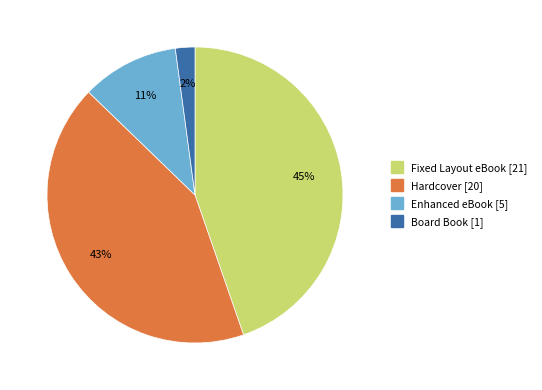

Is the sum of Hardcover and Enhanced eBook greater than half?

Yes